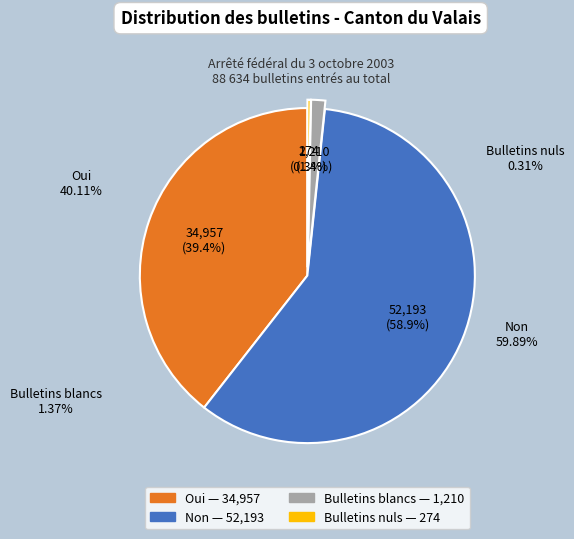

To the nearest percent, what percentage of the pie is Oui?

39%